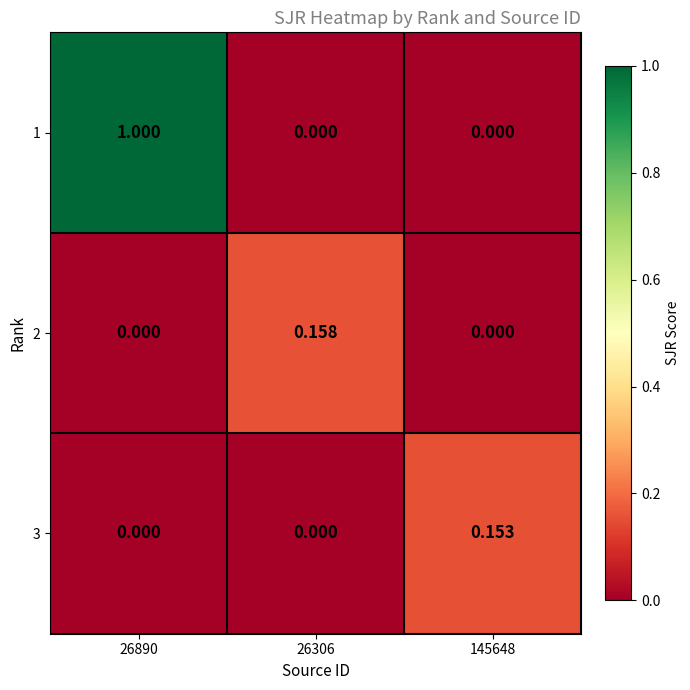

Is the value of 2 at 26306 greater than the value of 3 at 145648?

Yes